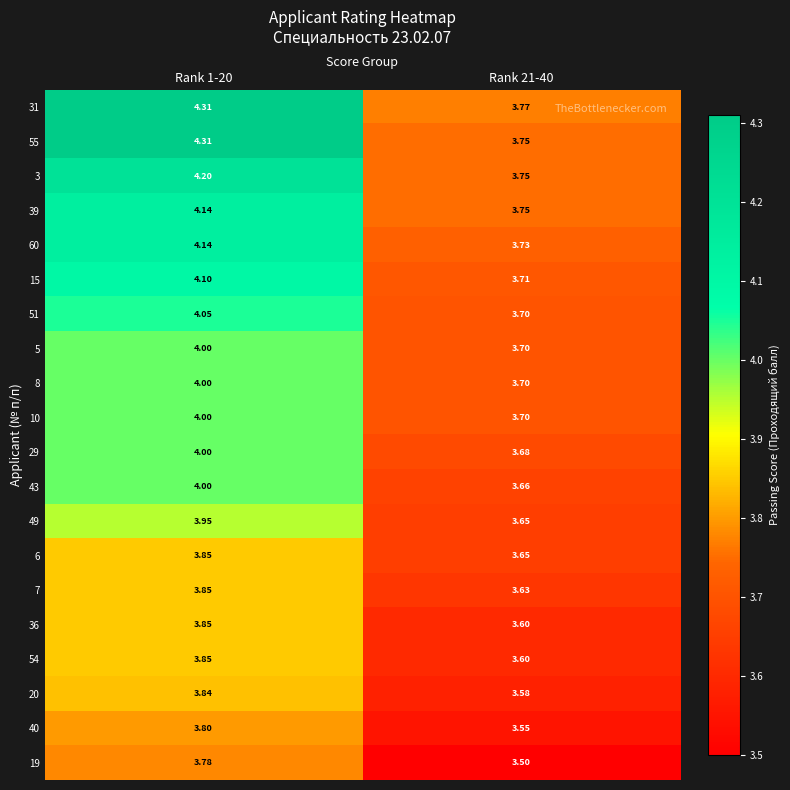

Is the value of 54 at Rank 21-40 greater than the value of 55 at Rank 21-40?

No